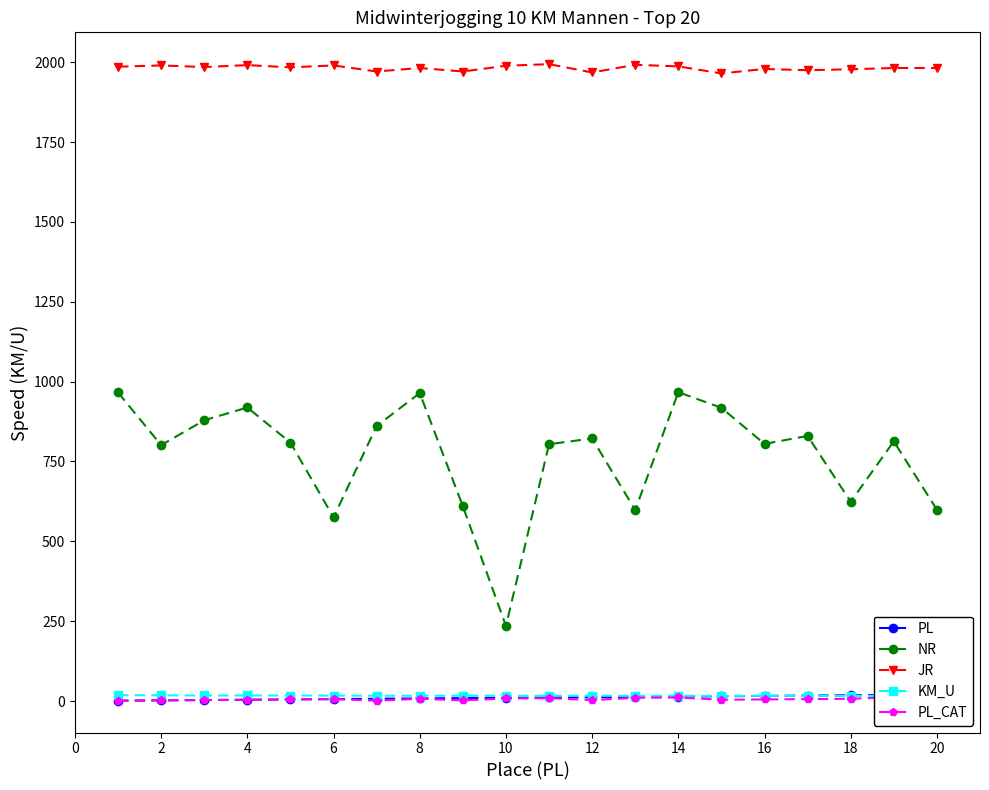

The value of NR at 6 is 996. True or false?

False